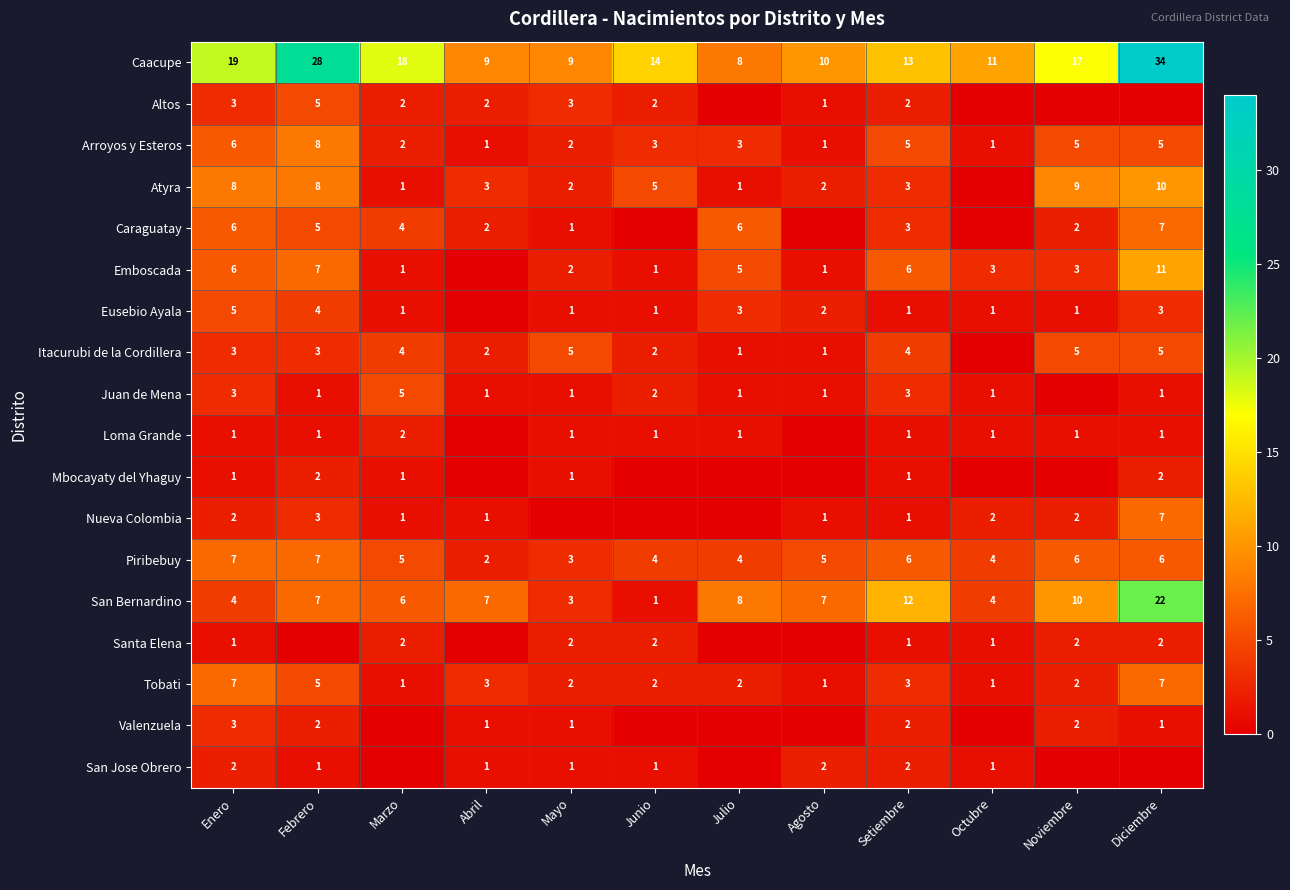

What is the sum of all San Bernardino values?

91